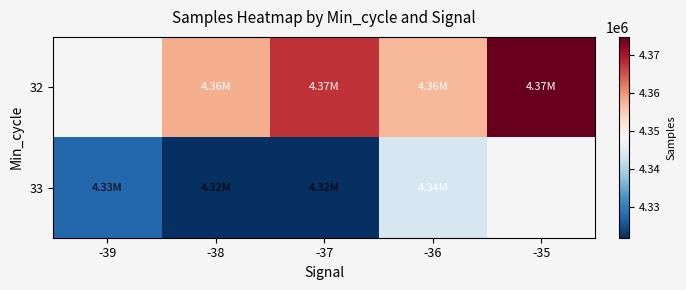

Reading right to left, transcribe all the data shown in this chart.

32: -35=4374883	-36=4357162	-37=4367522	-38=4358132	-39=0
33: -35=0	-36=4344068	-37=4322000	-38=4322000	-39=4327726